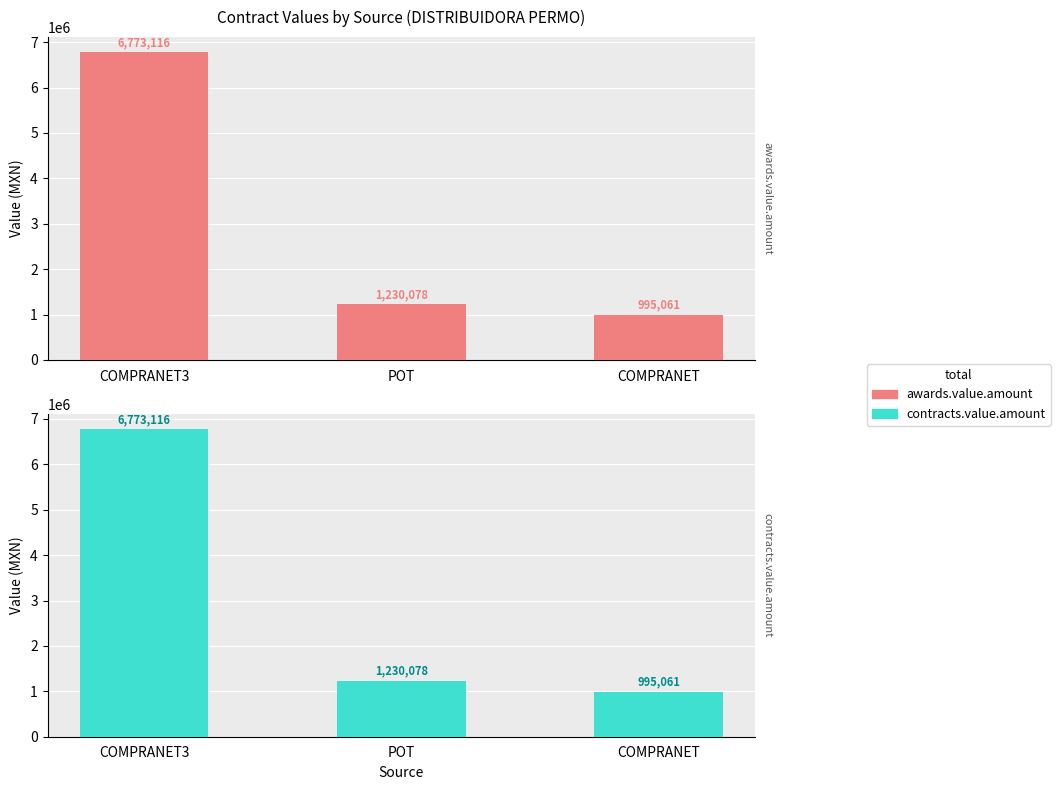

What is the difference between the awards.value.amount values at COMPRANET and COMPRANET3?

5778055.1